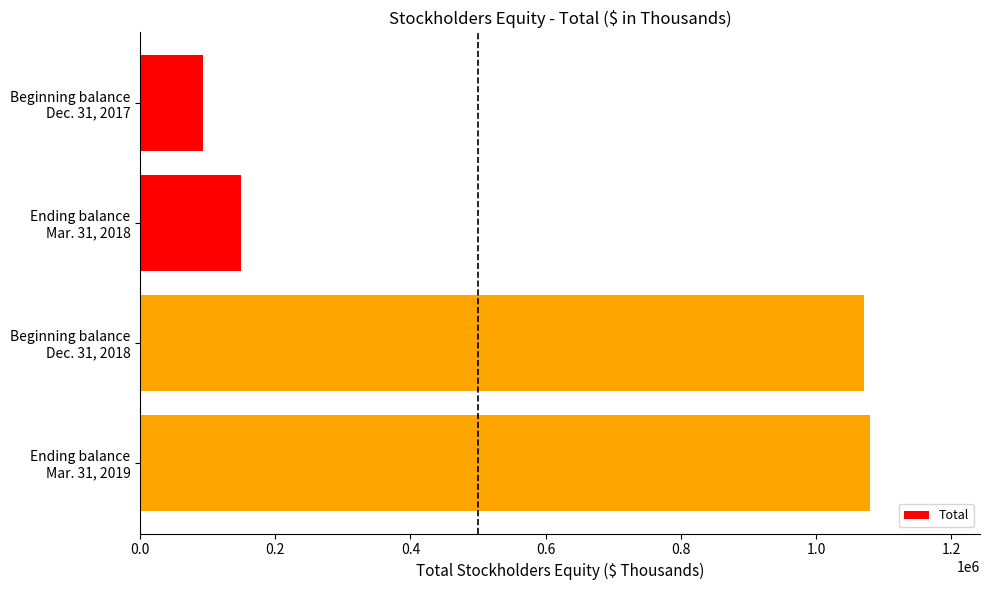

What is the greatest value displayed?

1080644